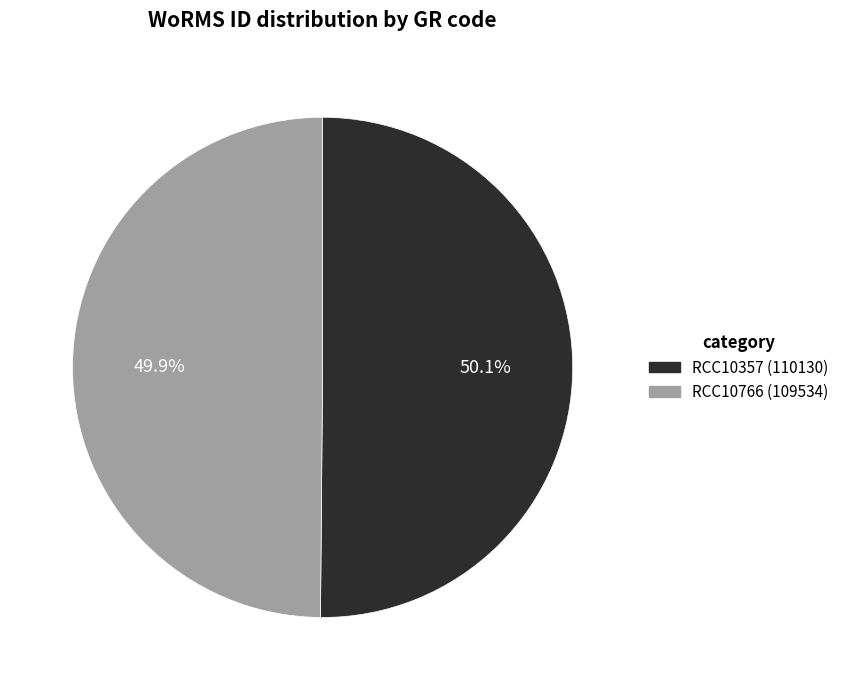

What is the total percentage of RCC10766 (109534) and RCC10357 (110130)?

100.0%